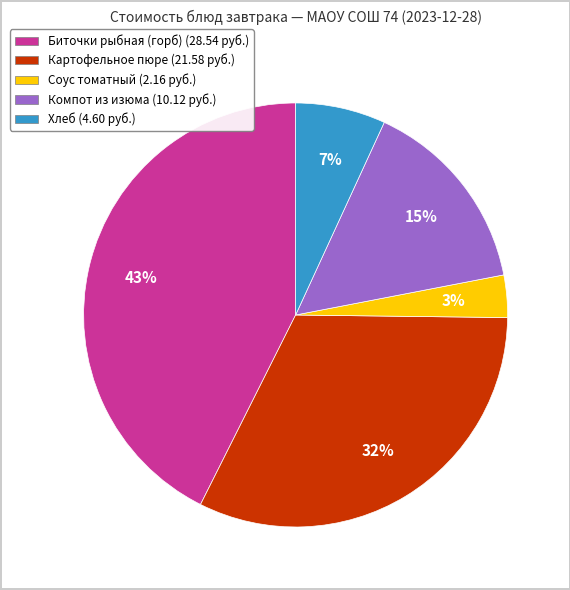

What is the ratio of the value at Соус томатный to the value at Биточки рыбная (горб)?

0.1